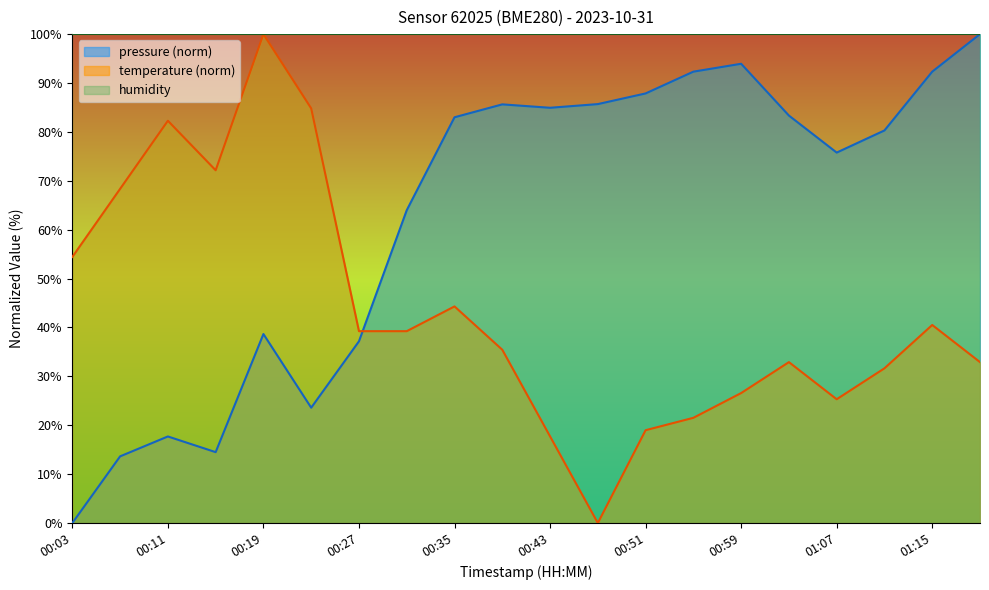

The pressure series shows 145.2 at 00:51. True or false?

False